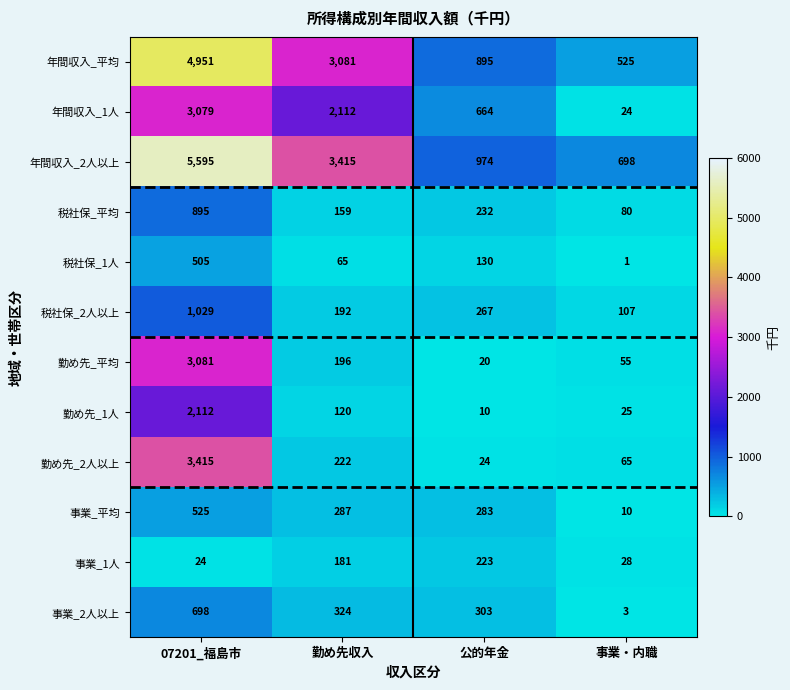

What is the approximate value of 税社保_2人以上 at 勤め先収入?

192